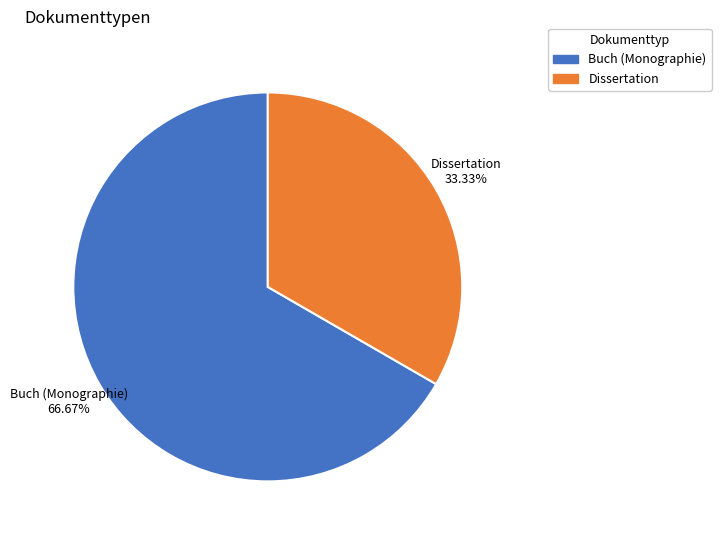

Do Buch (Monographie) and Dissertation together represent more than half of the pie?

Yes